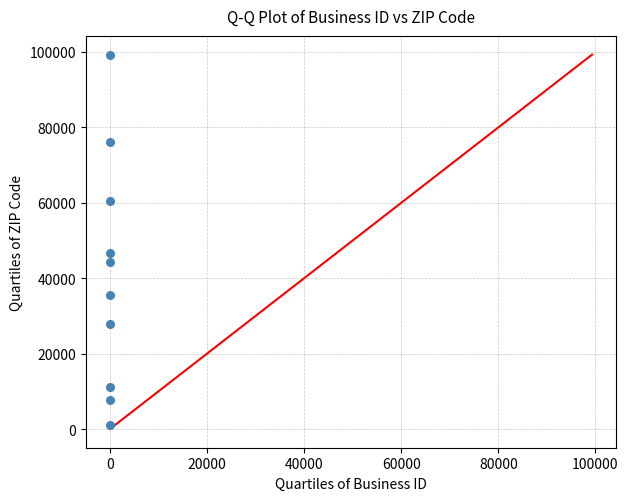

What Y value in the scatter plot is closest to 50164?

46737.0